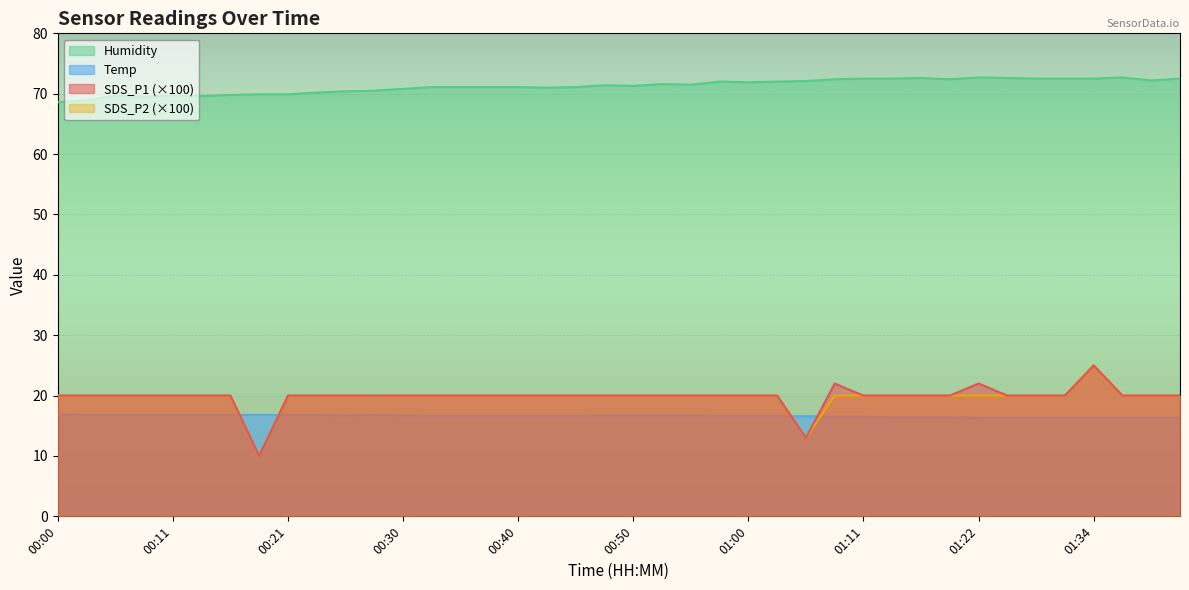

What is the sum of all SDS_P1 values?

792